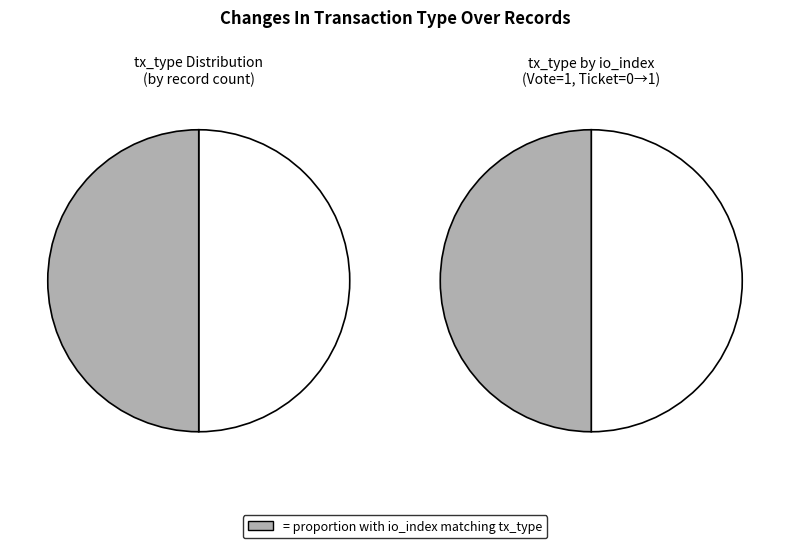

The Vote (io_index=1) slice represents 99% of the pie. True or false?

False